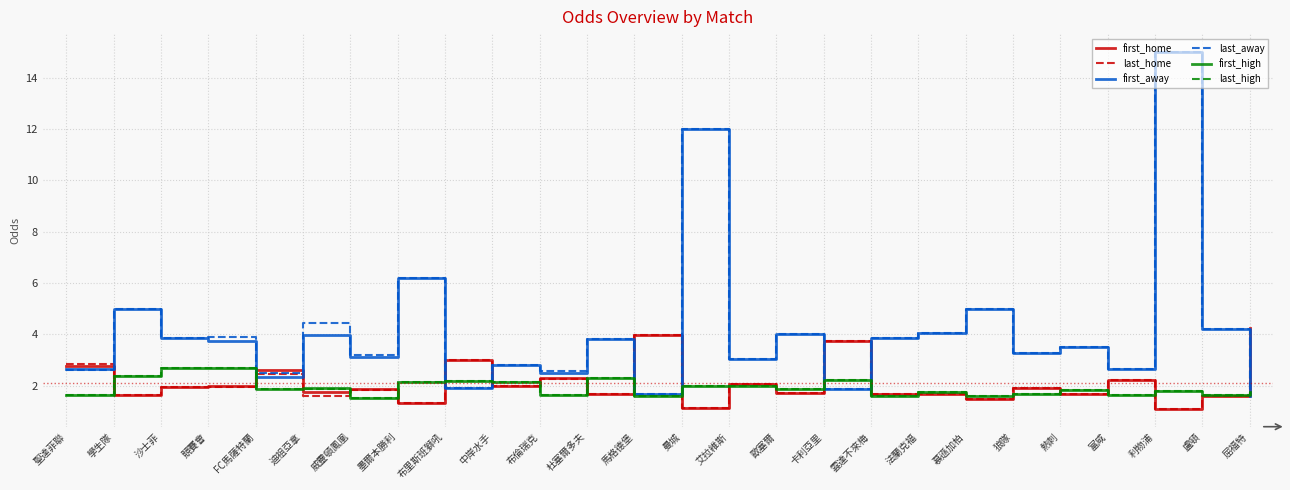

What is the total value across all series at 歐塞爾?

15.2